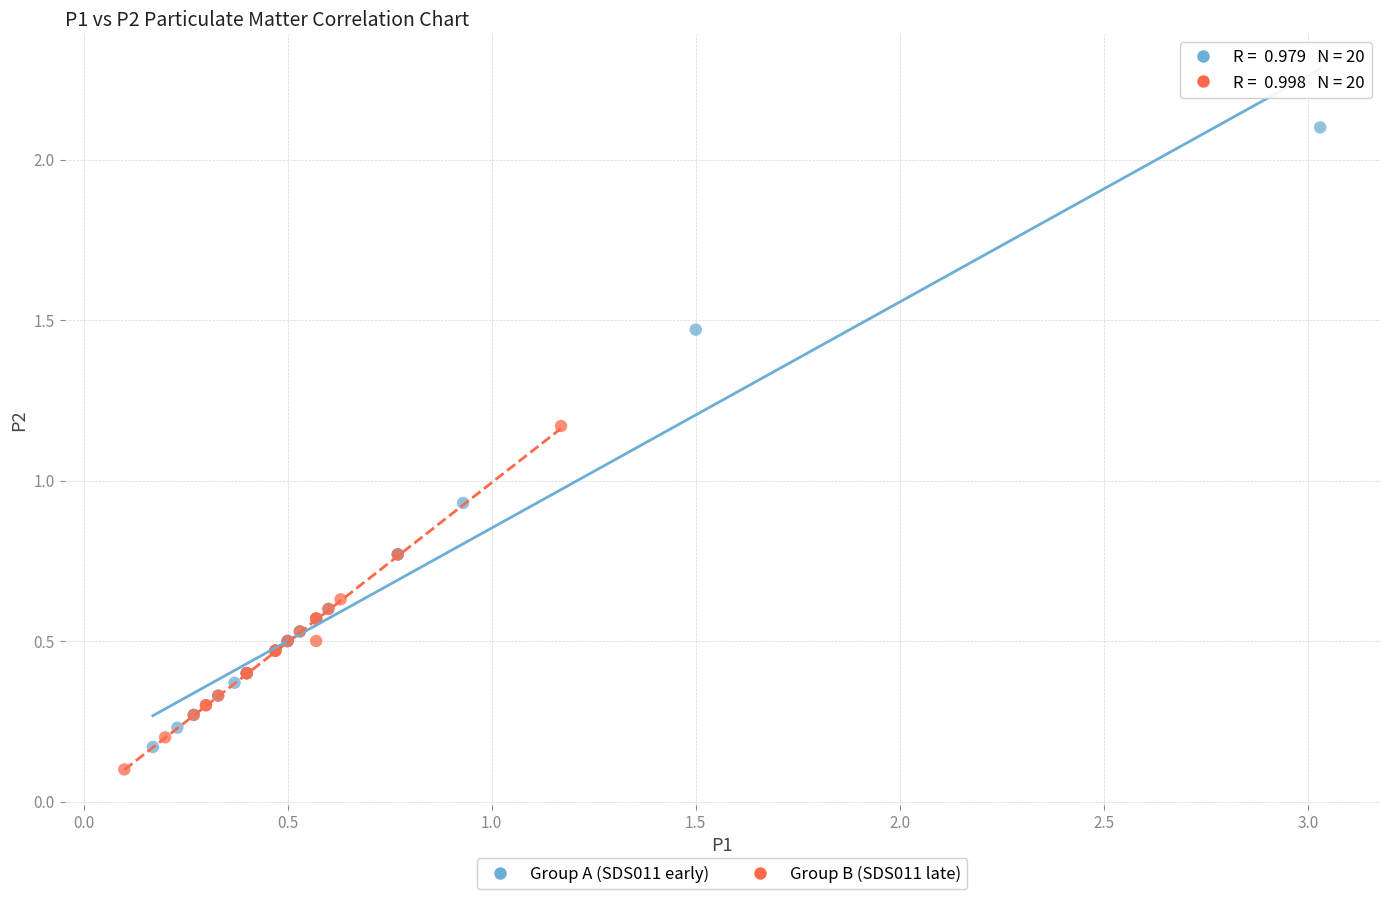

Which series contains the lowest Y value?

Group B (SDS011 late)